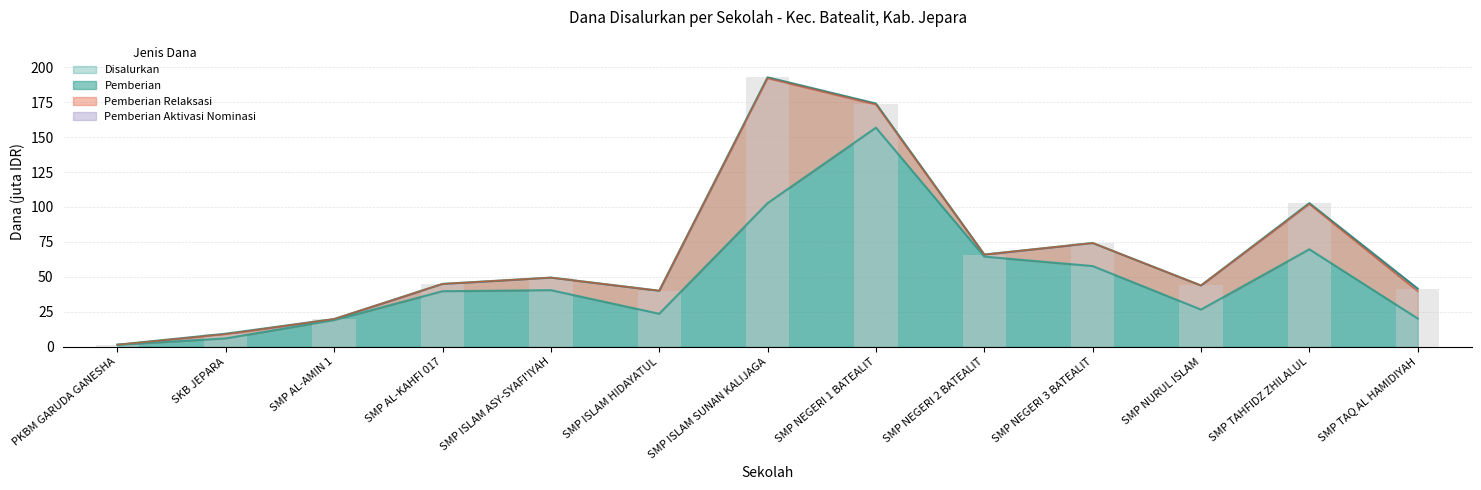

What is the difference between the highest and lowest values at SMP ISLAM ASY-SYAFI'IYAH?

9.0